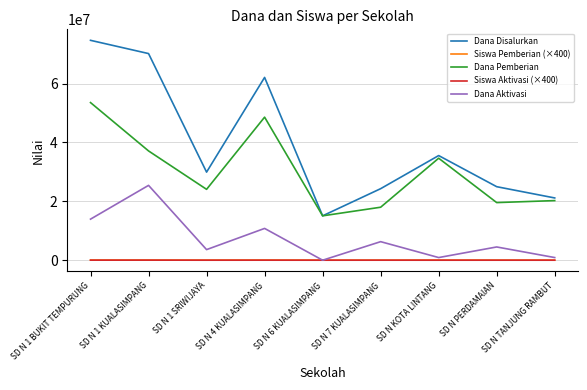

Is it true that Dana Pemberian equals 8856349 at SD N 1 SRIWIJAYA?

False